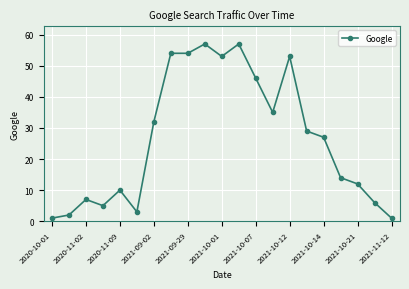

What is the value of the 11th point from the left?

53